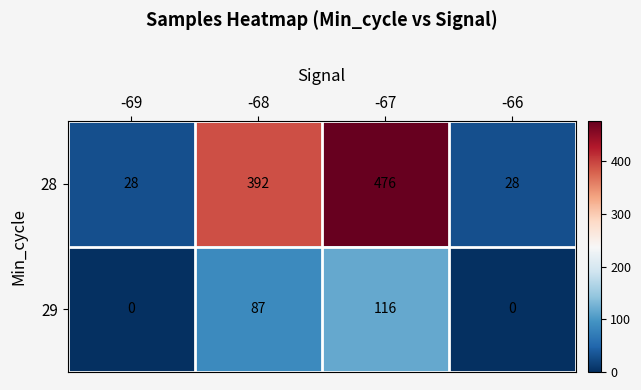

At how many categories does at least one series exceed 164?

2